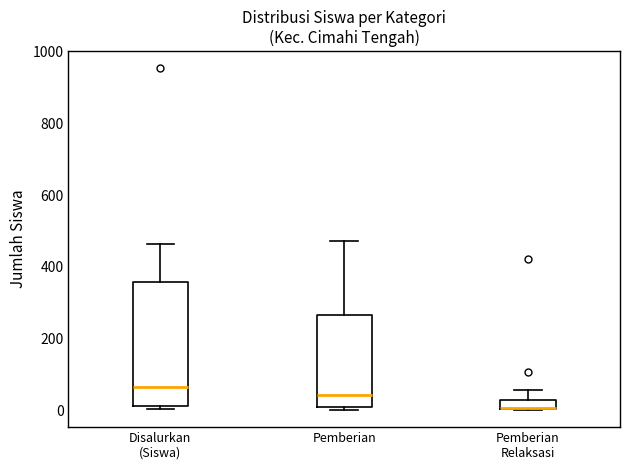

Comparing the boxes themselves (not the whiskers), which one is the tallest?

Disalurkan (Siswa)